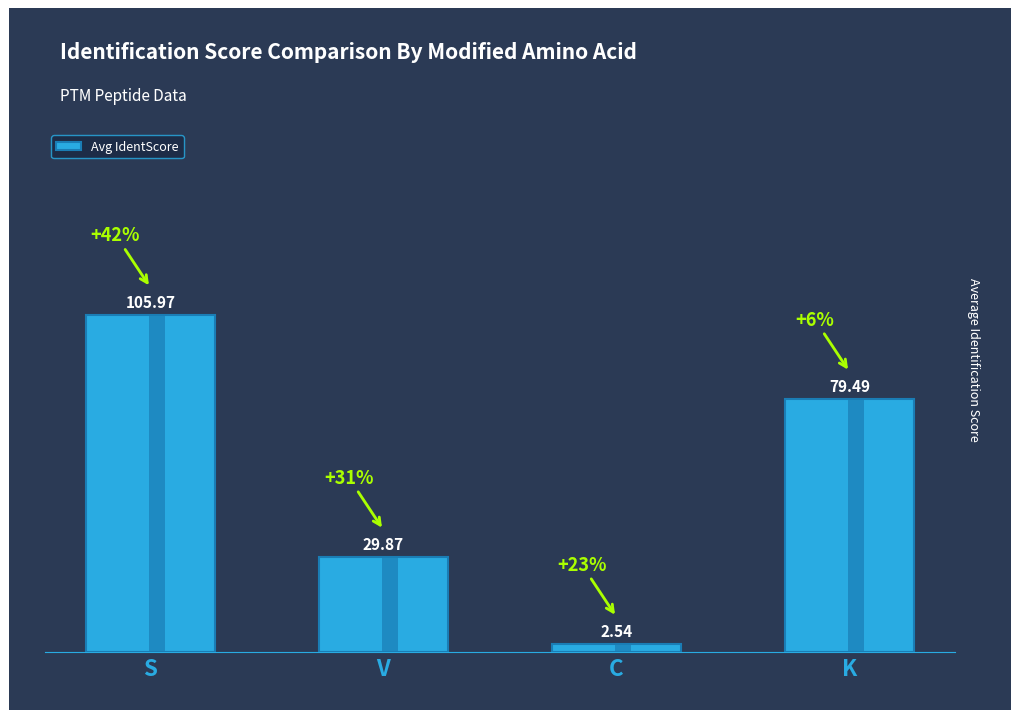

Reading left to right, list all the values displayed in this chart.

S=106.0	V=29.9	C=2.5	K=79.5